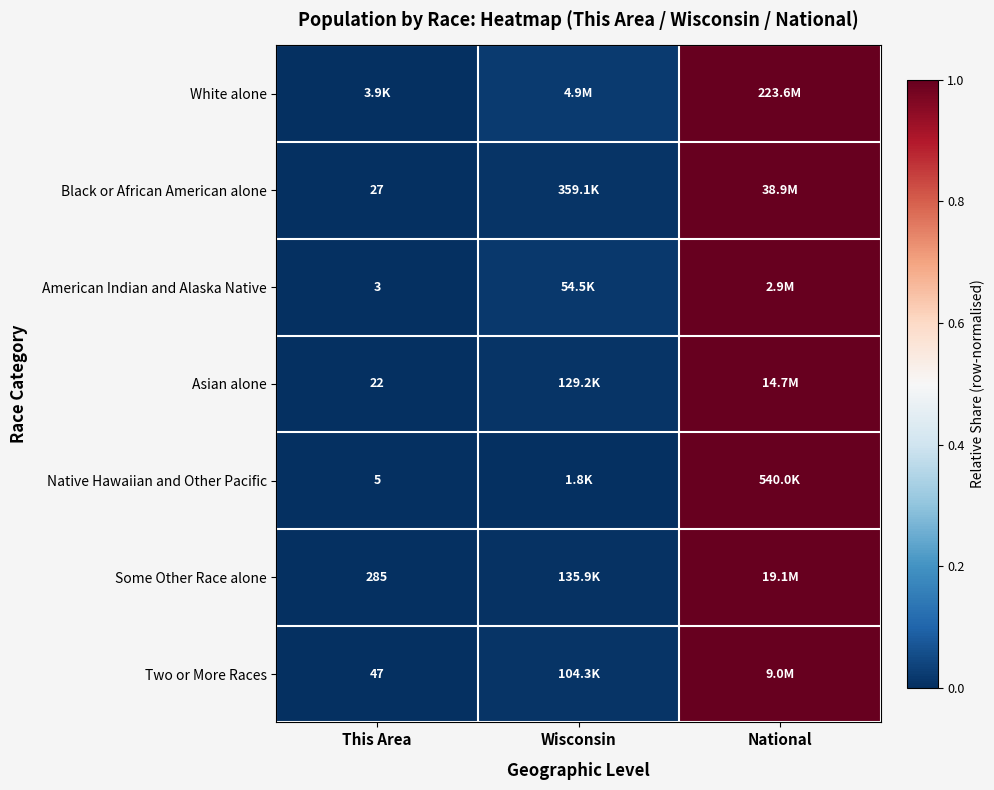

The value of Two or More Races at This Area is 0.0. True or false?

True